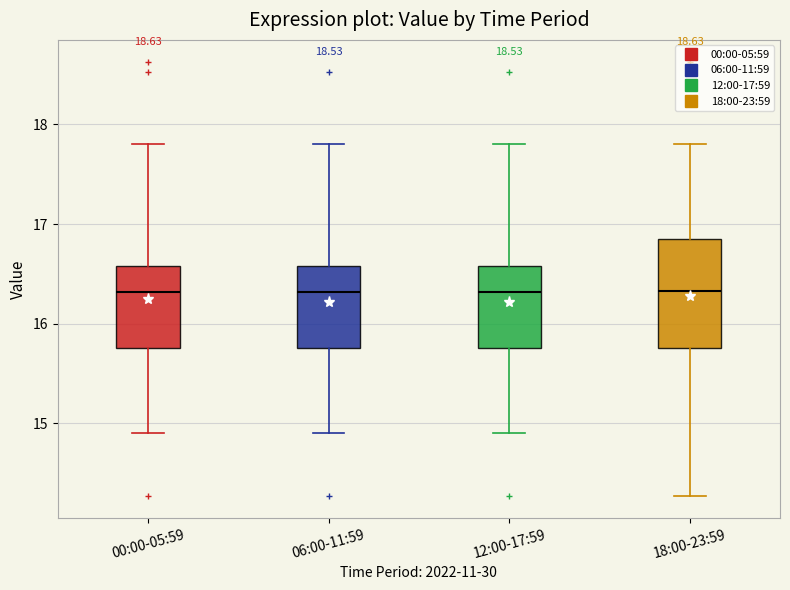

Where does the upper whisker of the box for 00:00-05:59 end on the y-axis? The values are not printed on the chart, so give them approximately, as read against the axis.

17.8